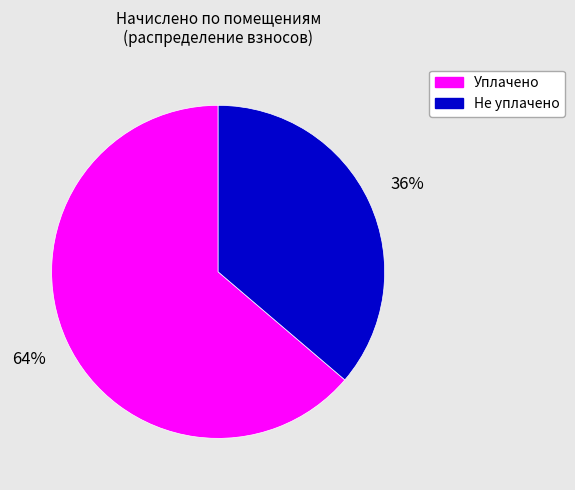

To the nearest percent, what is the average slice percentage?

50%